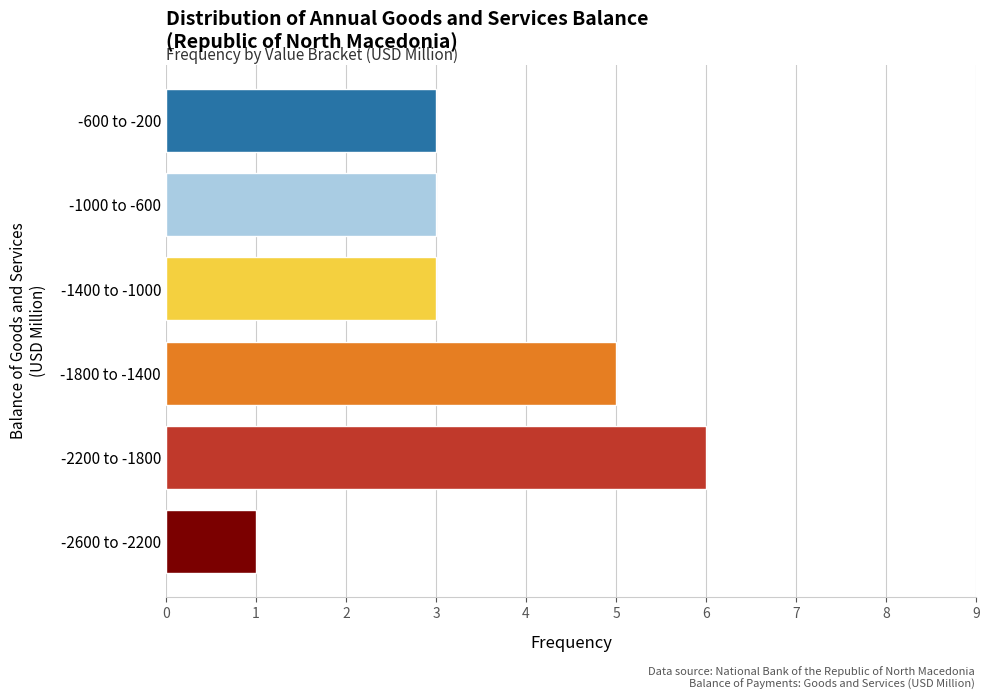

Reading bottom to top, transcribe all the data shown in this chart.

-2600 to -2200=1	-2200 to -1800=6	-1800 to -1400=5	-1400 to -1000=3	-1000 to -600=3	-600 to -200=3